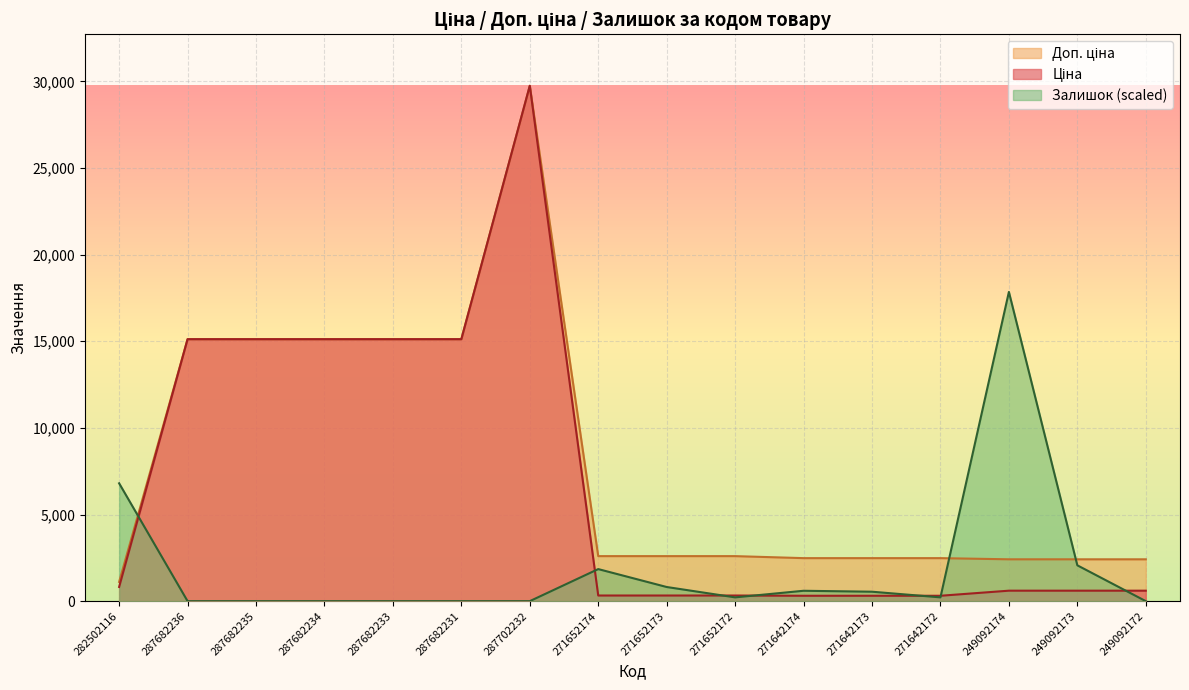

The Доп. ціна series shows 20798.6 at 287682231. True or false?

False